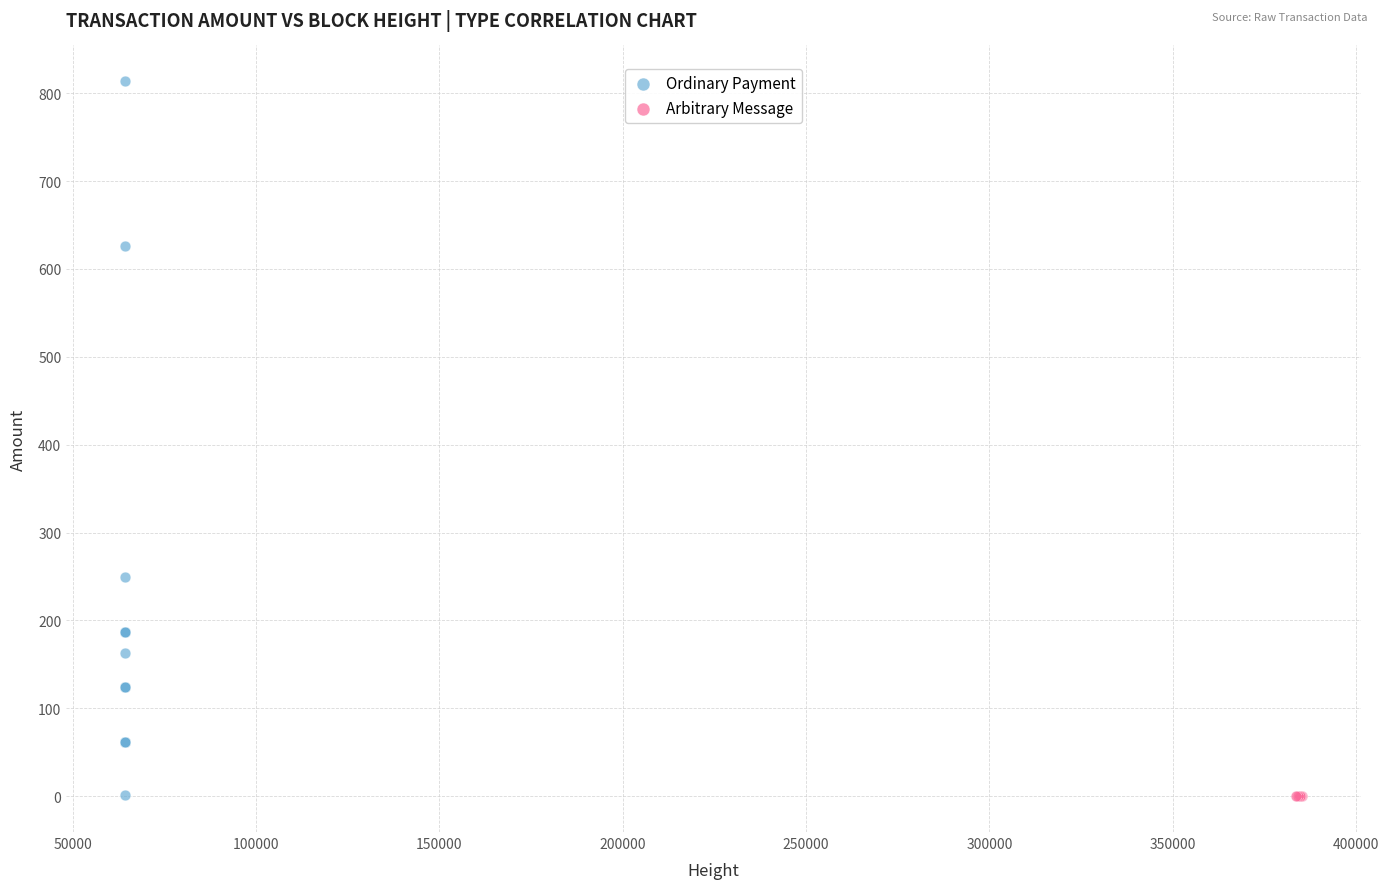

Which series contains the highest Y value?

Ordinary Payment